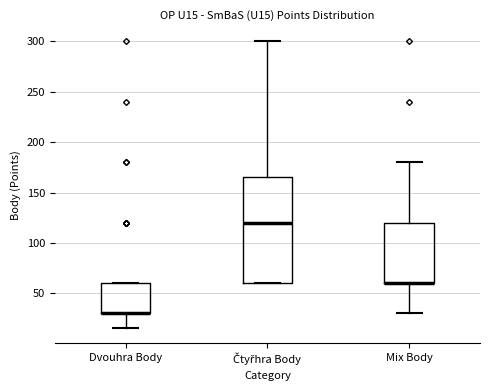

Reading left to right, read every box against the y-axis: the position of its median line, the range the box covers, and the ends of its whiskers. The values are not printed on the chart, so give them approximately, as read against the axis.

Dvouhra Body: median 30 (drawn on the box's lower edge), box 30 to 60, whiskers 15 to 60
Čtyřhra Body: median 120, box 60 to 165, whiskers 60 to 300
Mix Body: median 60 (drawn on the box's lower edge), box 60 to 120, whiskers 30 to 180